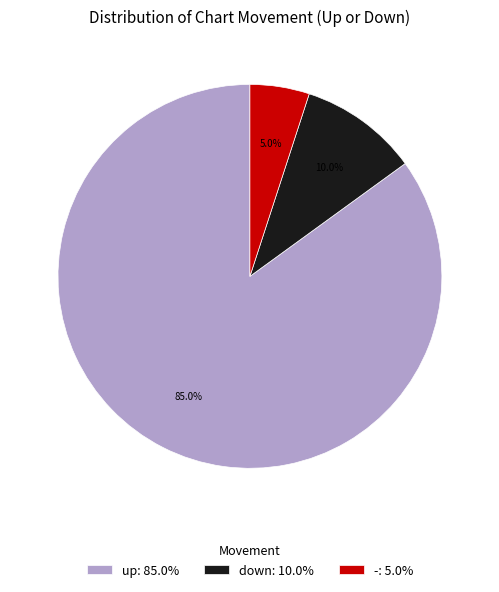

Rank the categories by value from highest to lowest.

up, down, -